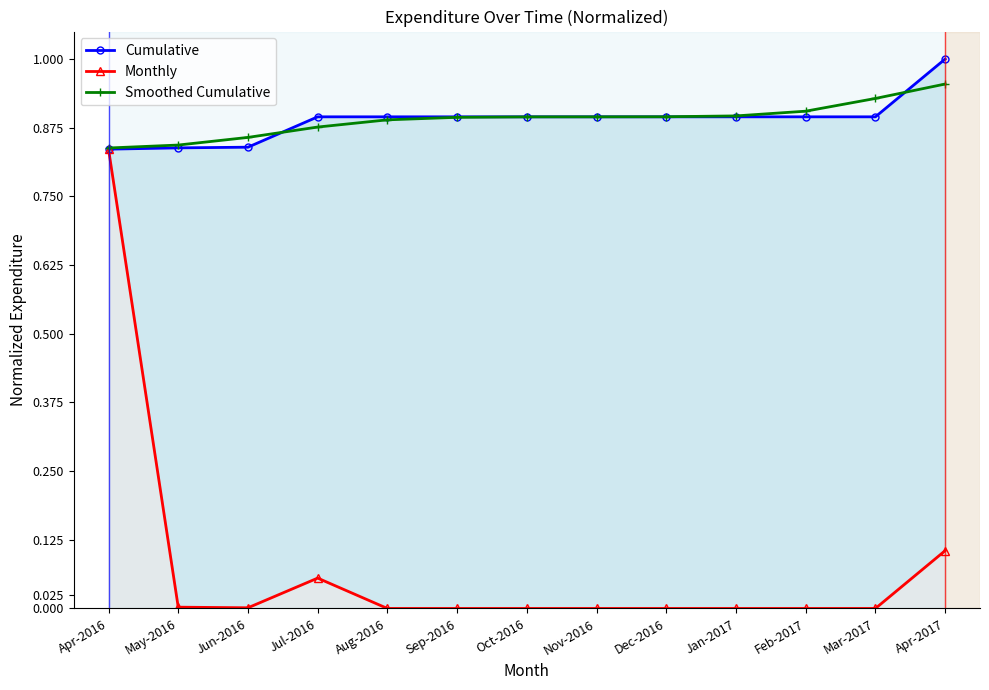

The value of Smoothed Cumulative at Apr-2016 is 0.4. True or false?

False